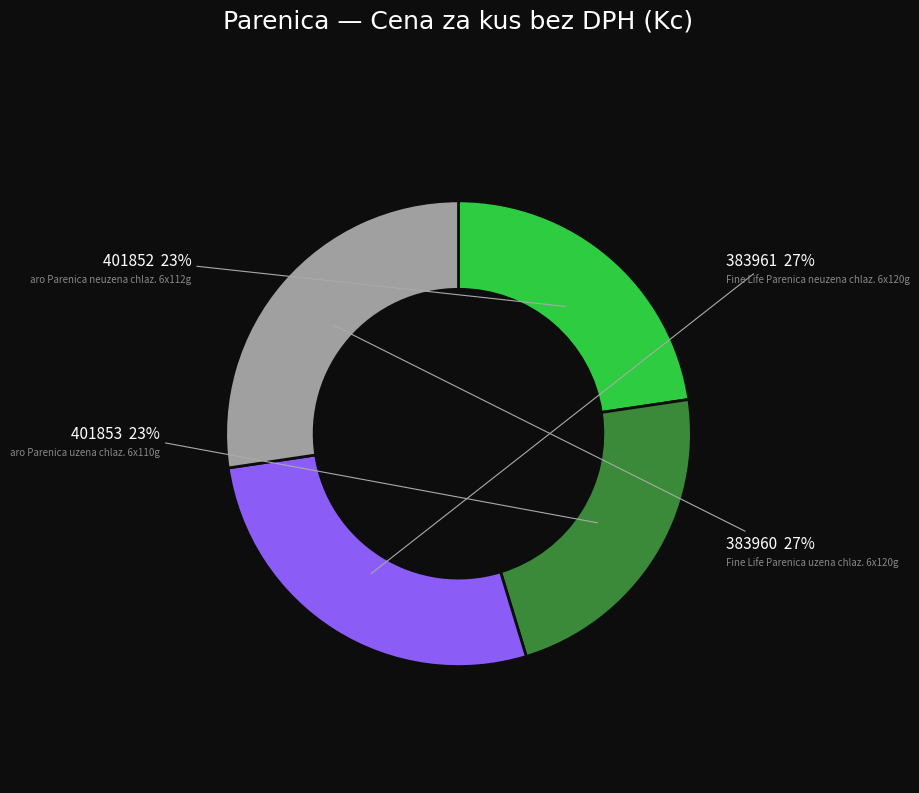

To the nearest percent, what is the average slice percentage?

25%